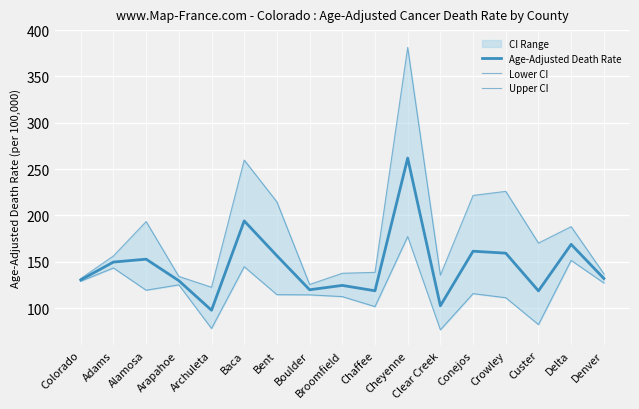

What value does the Age-Adjusted Death Rate series have at Delta?

168.8